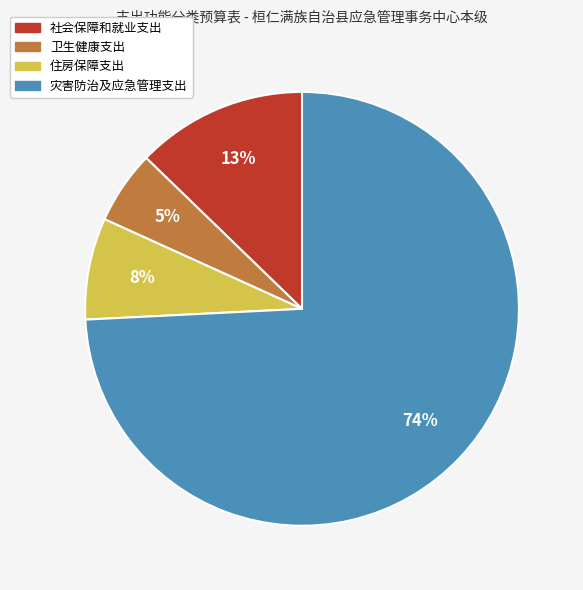

The 卫生健康支出 slice represents 14% of the pie. True or false?

False